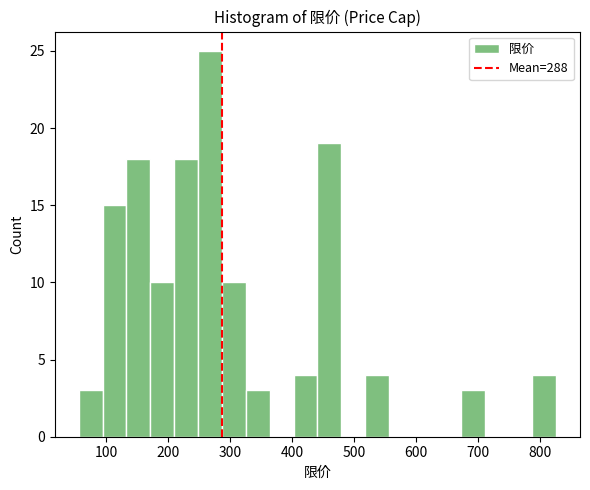

Around what value on the x-axis is the tallest bar? Give the approximate position of its centre, as read against the axis.

270